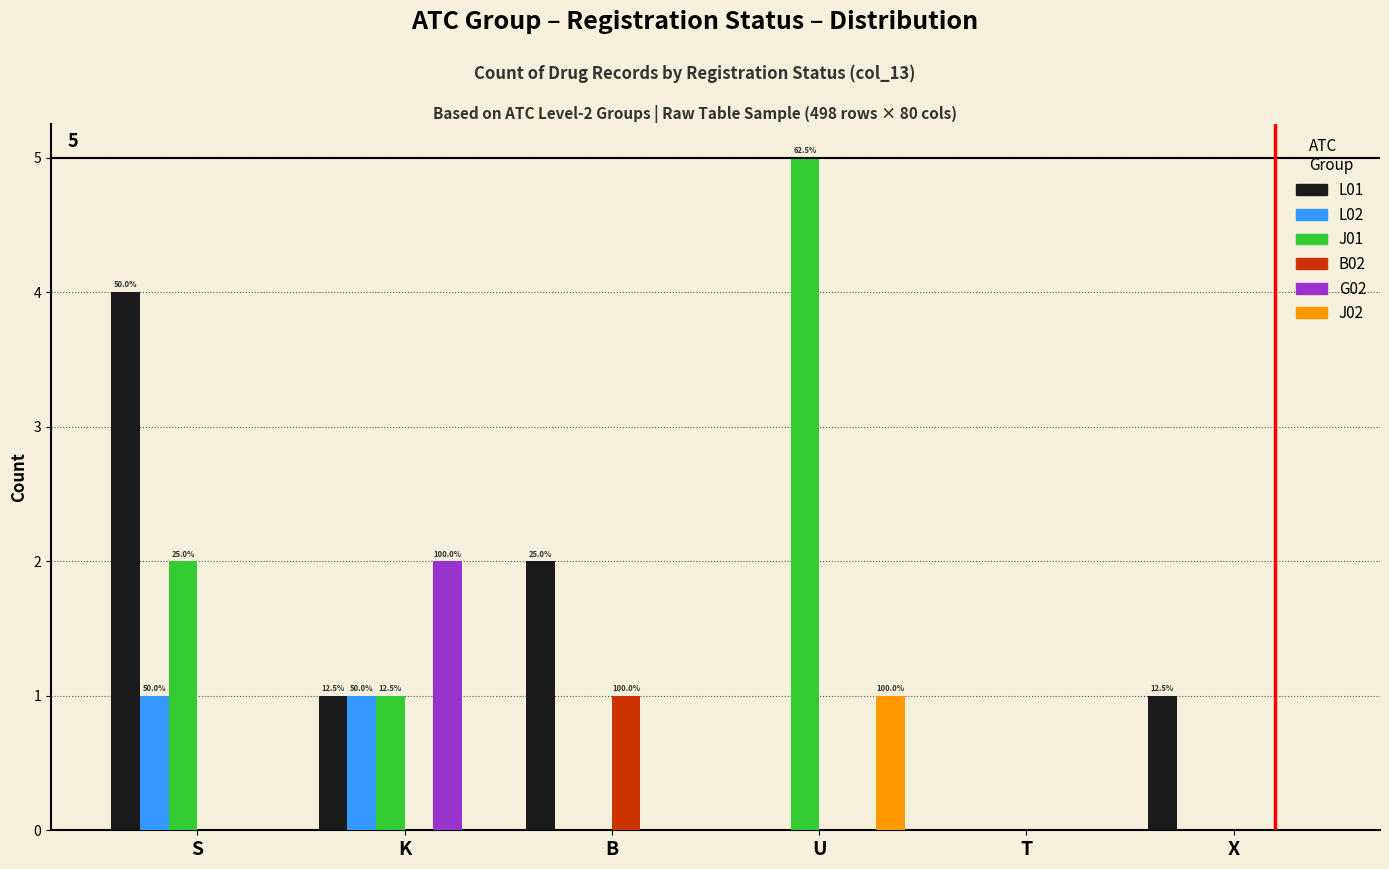

Is the value of G02 at B greater than the value of J01 at K?

No